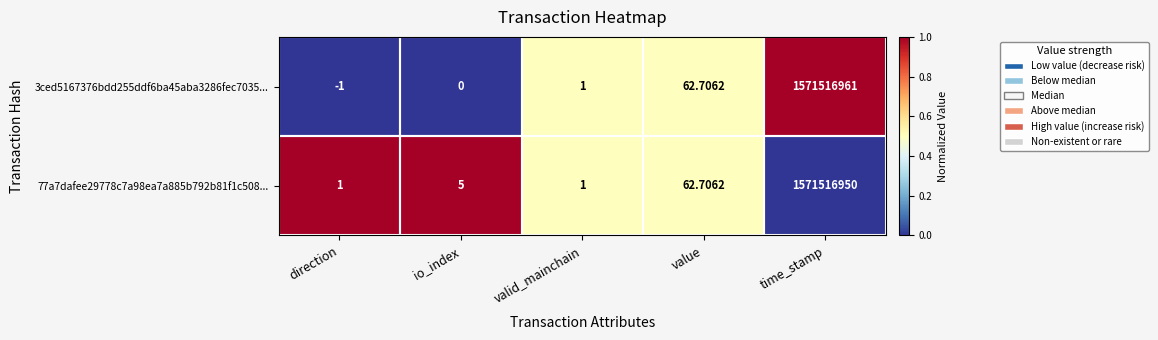

Is the value of 77a7dafee29778c7a98ea7a885b792b81f1c508... at value greater than the value of 3ced5167376bdd255ddf6ba45aba3286fec7035... at time_stamp?

No